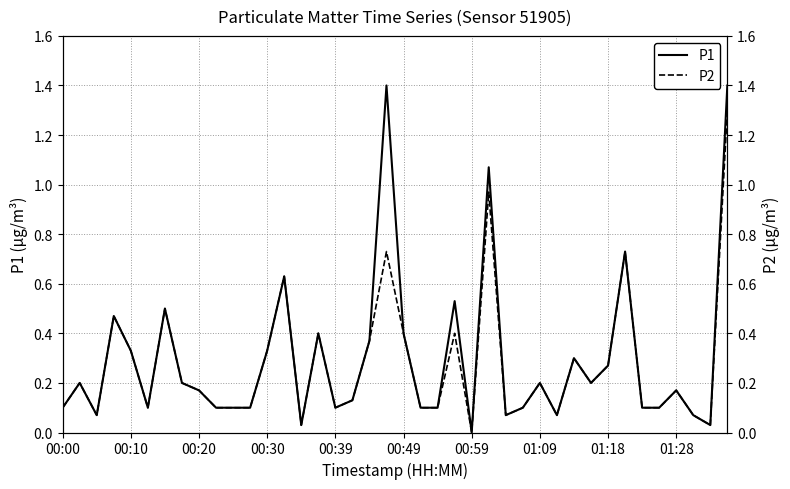

Between 12 and 18, which is larger?

18